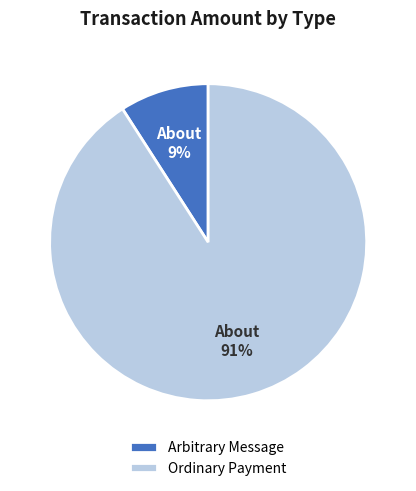

Is there a majority slice in this chart?

Yes